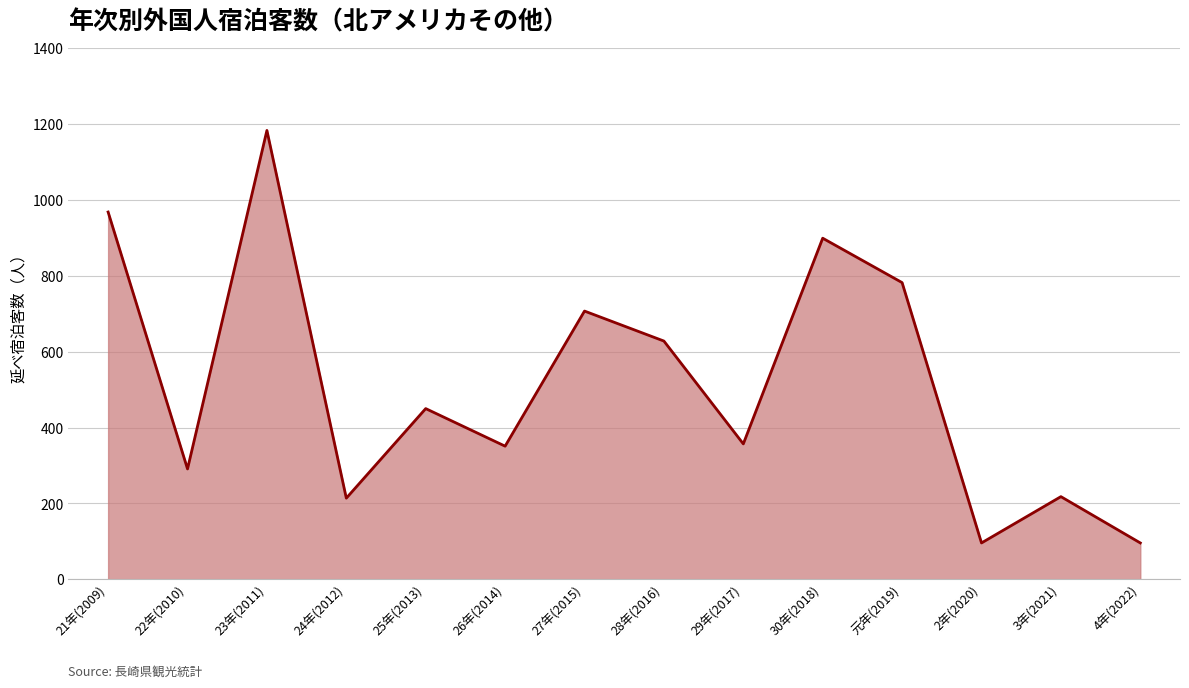

Is it true that the value at 29年(2017) is 357?

True